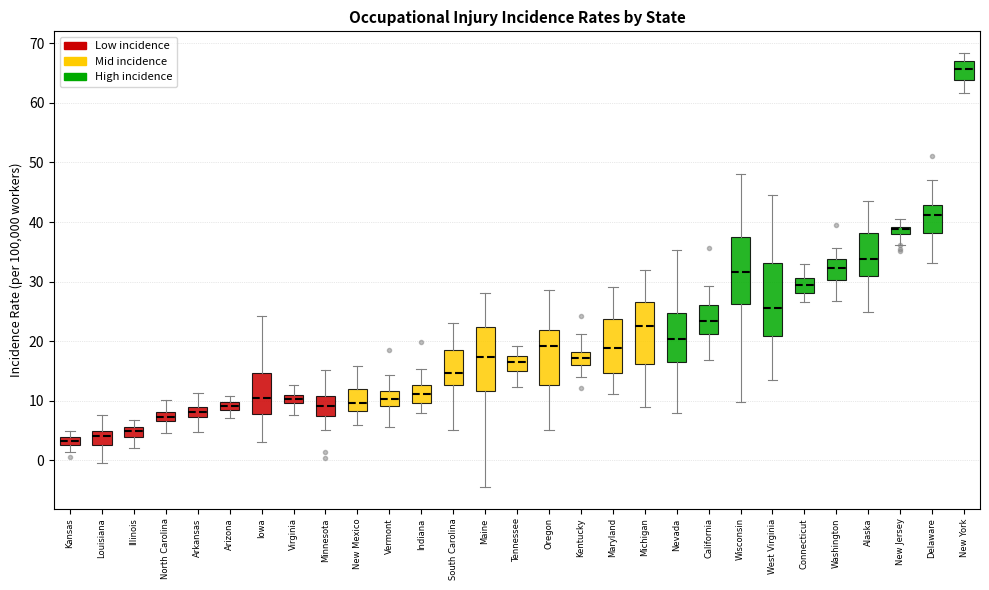

Where is the upper edge of the box for Virginia on the y-axis? The values are not printed on the chart, so give them approximately, as read against the axis.

11